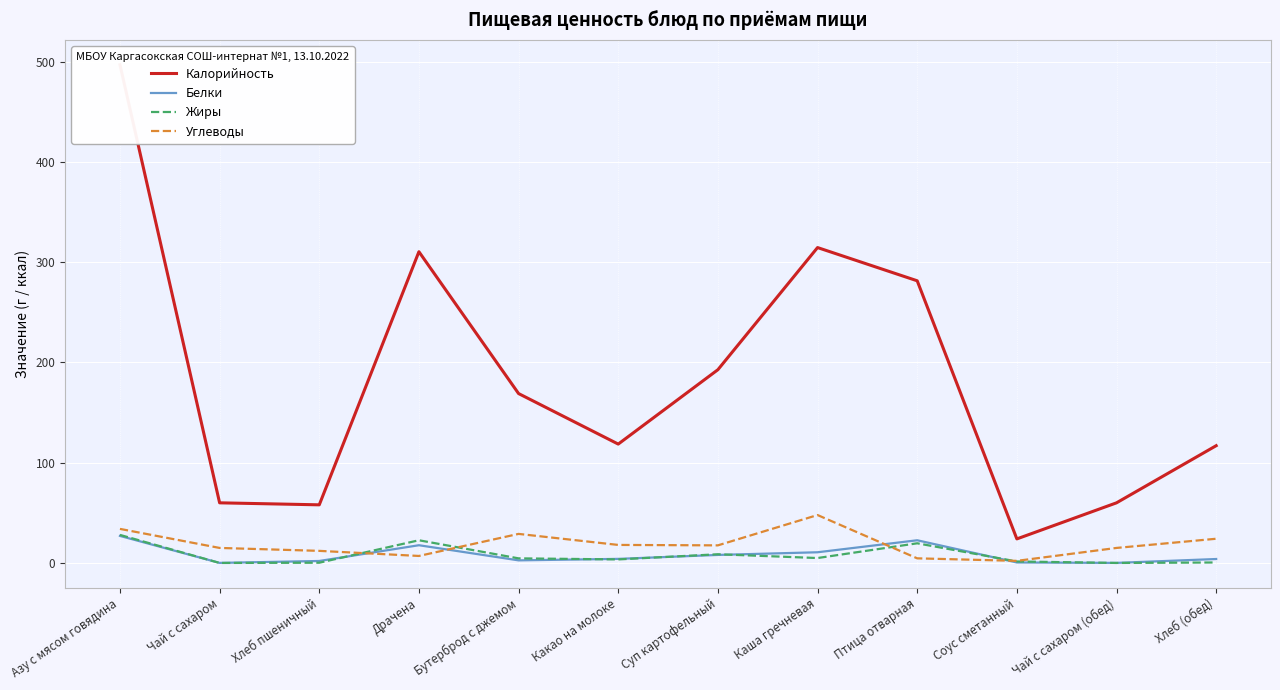

At how many categories does at least one series exceed 165?

6